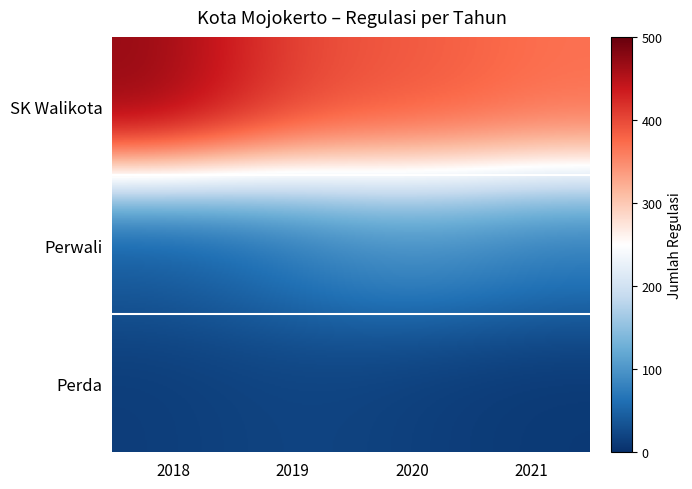

At which label is SK Walikota closest to 427?

2020